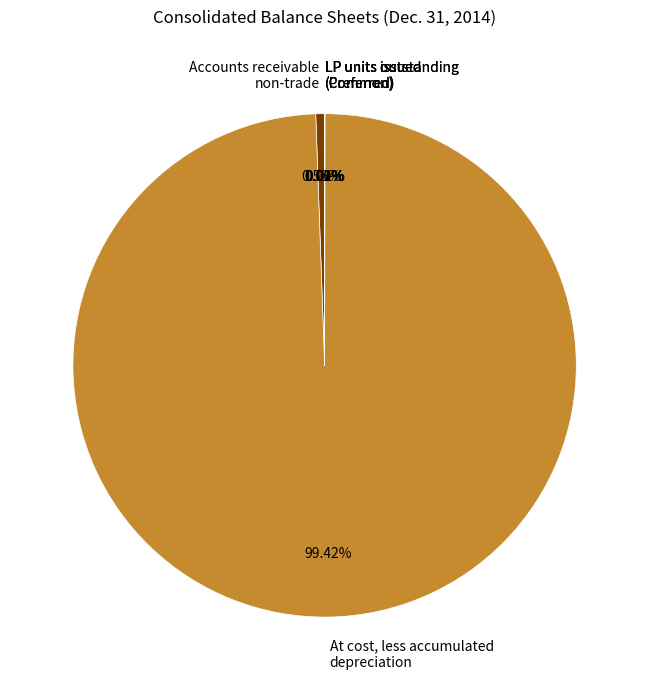

What is the largest slice in the pie chart?

At cost, less accumulated depreciation